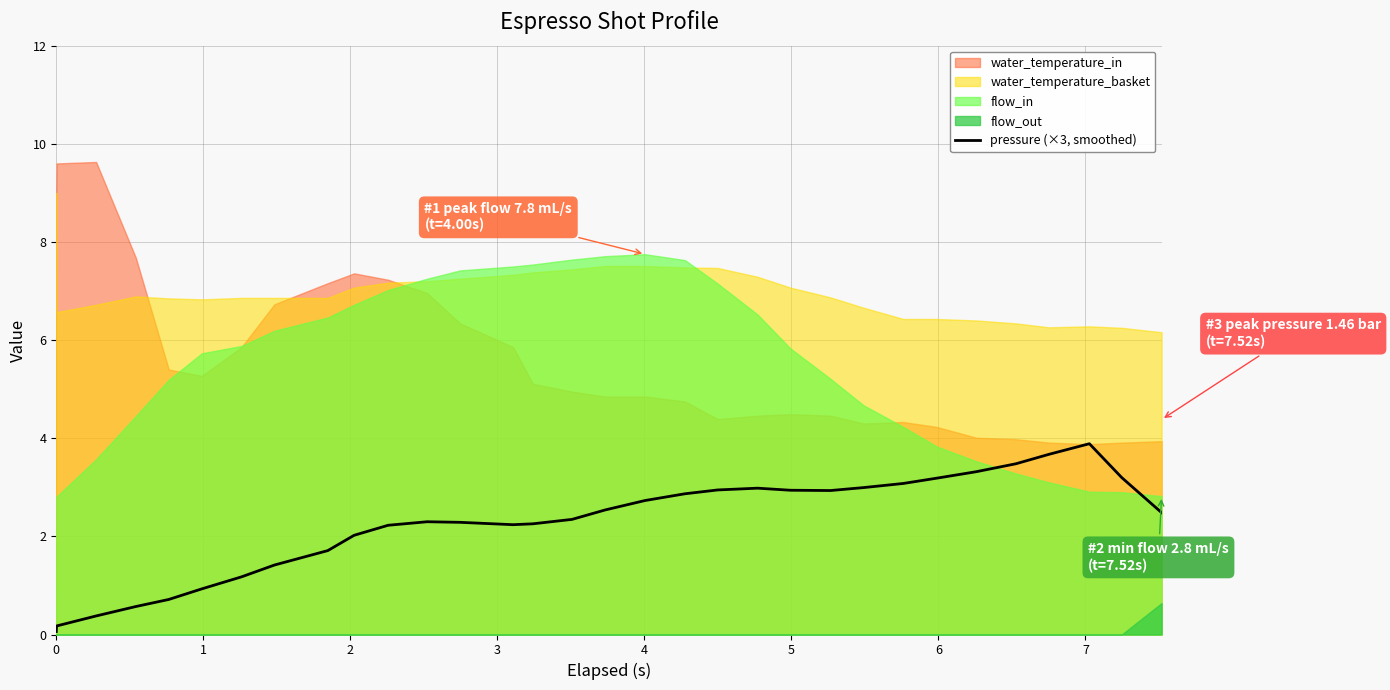

What is the change in value from 9 to 18?

+0.8